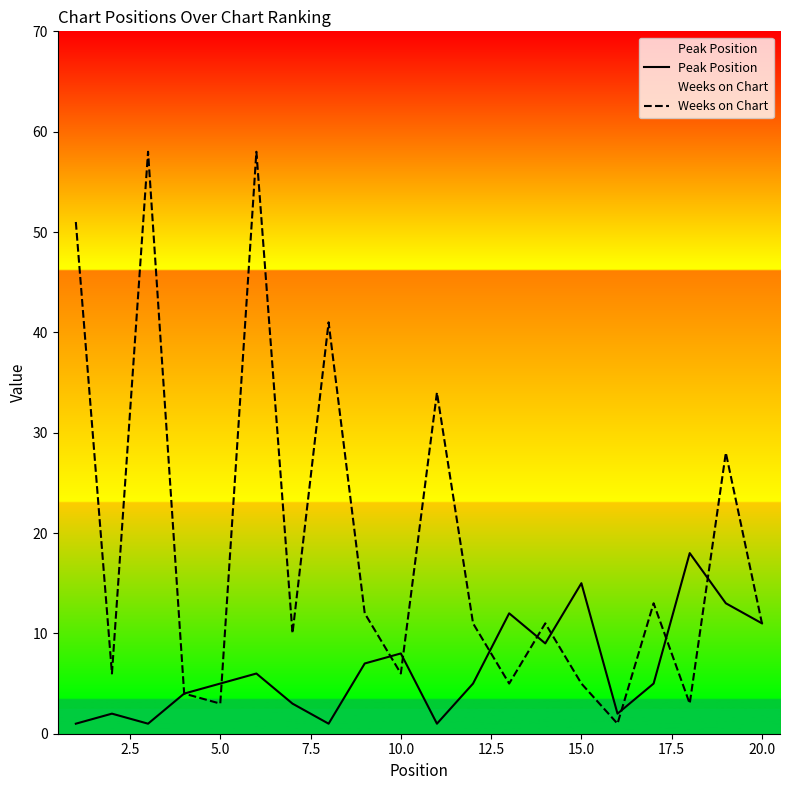

What is the spread (max minus min) of values at 20.0?

0